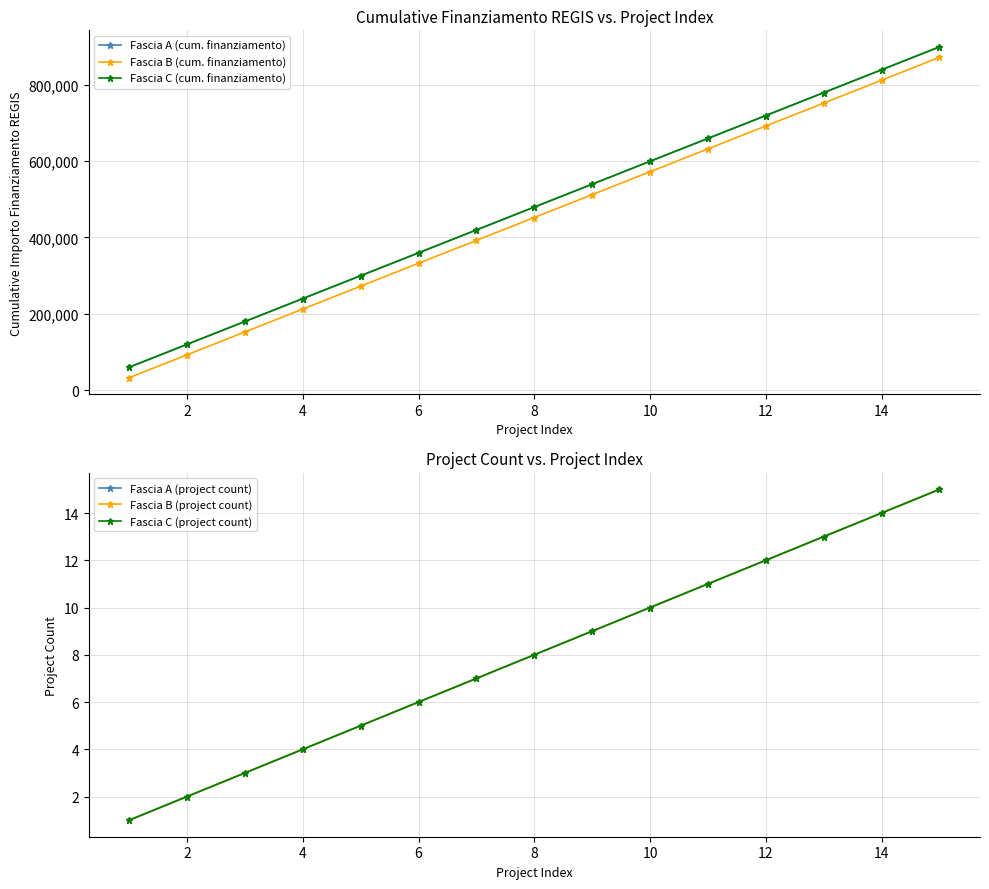

What are all the series names shown in the legend?

Fascia A (cum. finanziamento), Fascia B (cum. finanziamento), Fascia C (cum. finanziamento), Fascia A (project count), Fascia B (project count), Fascia C (project count)